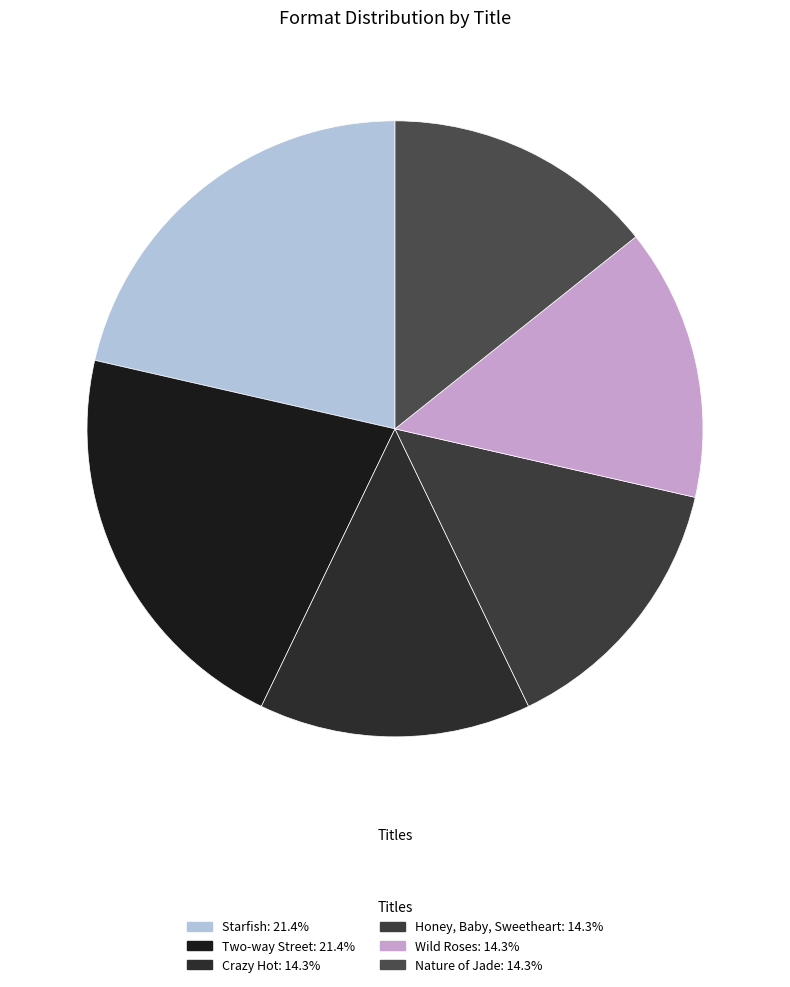

The Crazy Hot slice represents 14% of the pie. True or false?

True